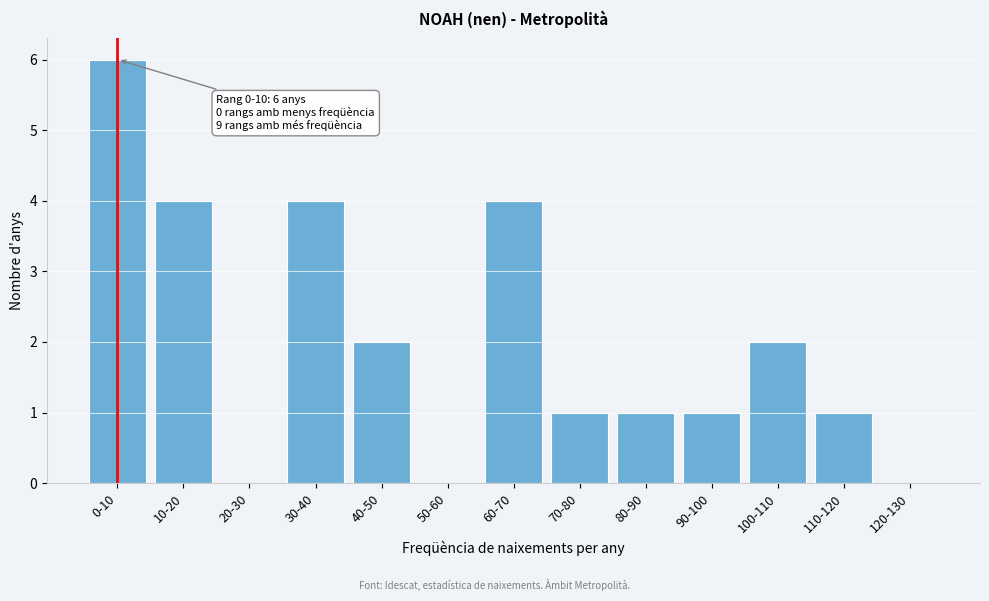

Reading left to right, transcribe all the data shown in this chart.

0-10=6	10-20=4	20-30=0	30-40=4	40-50=2	50-60=0	60-70=4	70-80=1	80-90=1	90-100=1	100-110=2	110-120=1	120-130=0